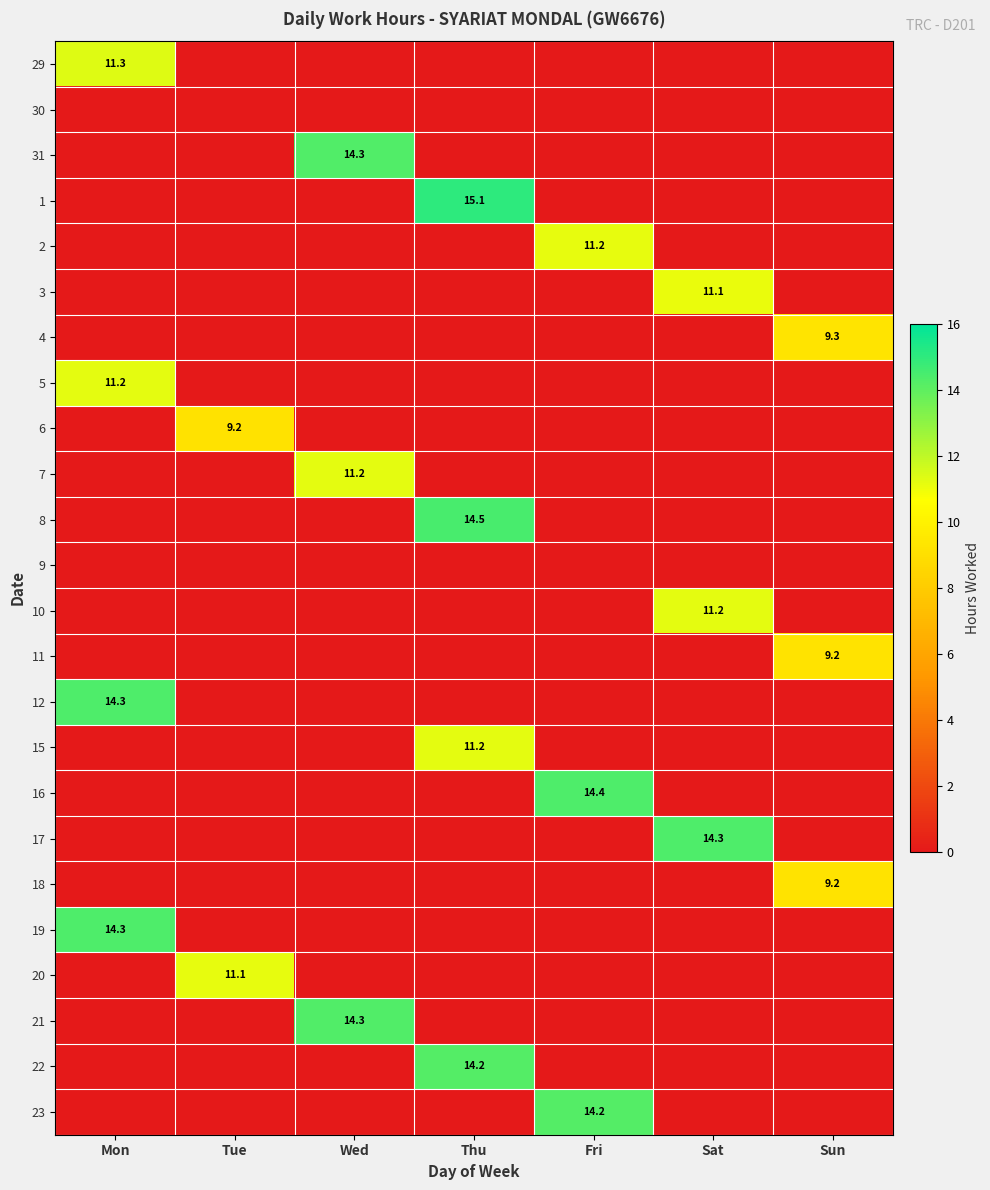

Between Wed and Thu, which is larger?

Wed